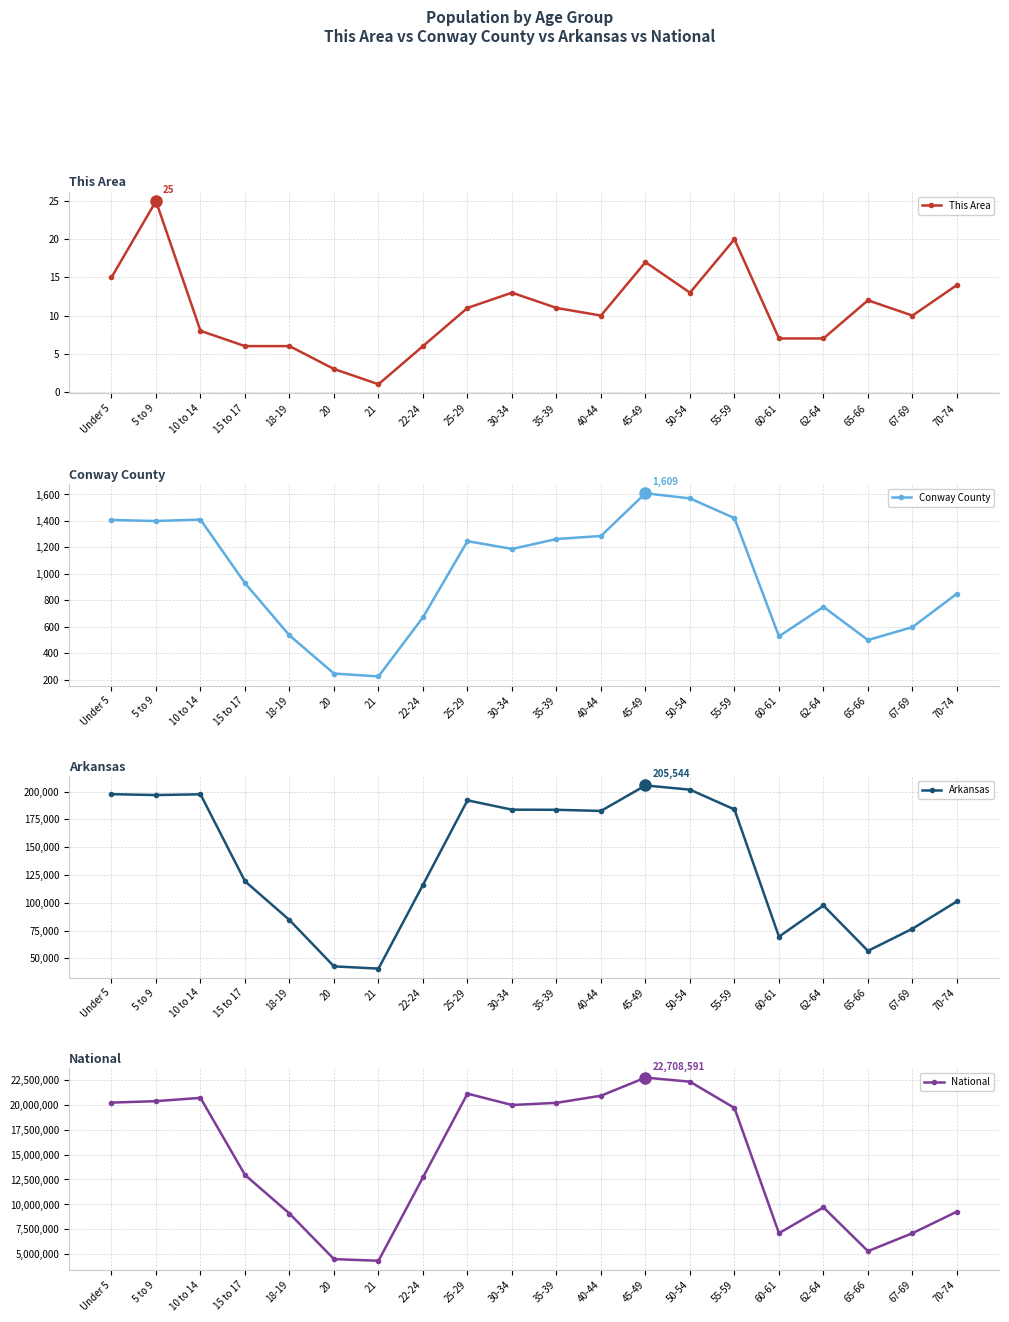

At which label is Arkansas closest to 123157?

15 to 17